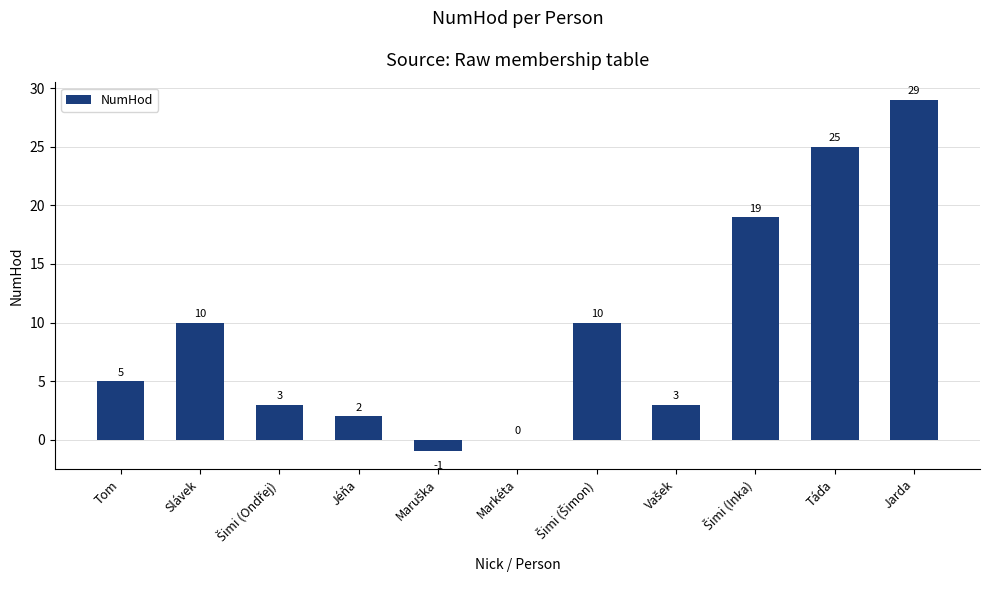

At which category does the chart reach its peak across all series?

Jarda